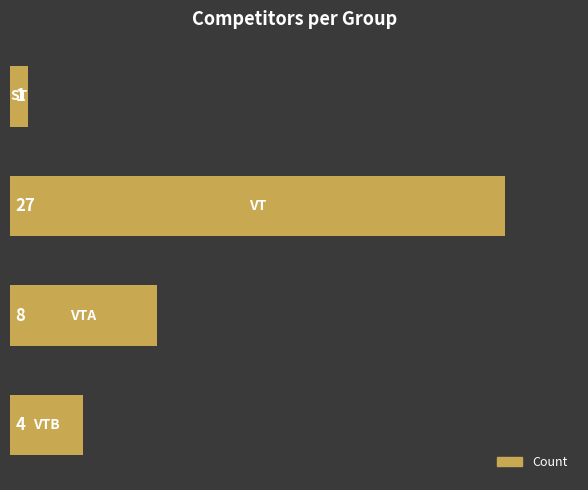

What is the maximum value shown in the chart?

27